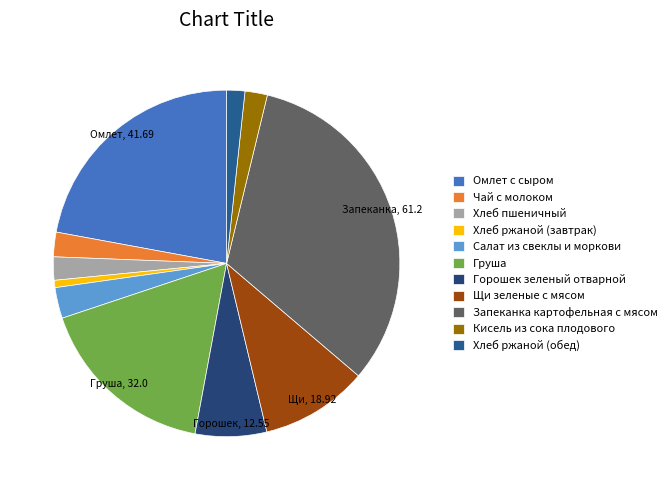

What is the largest slice in the pie chart?

Запеканка картофельная с мясом